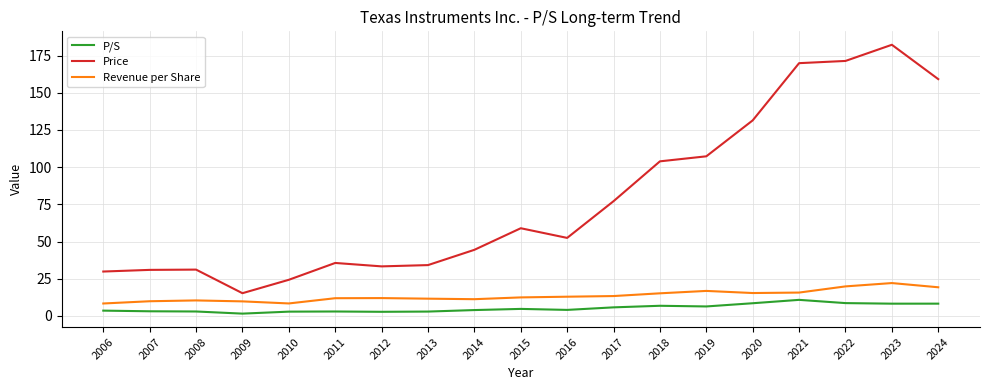

Which label corresponds to the largest value in the chart?

2023